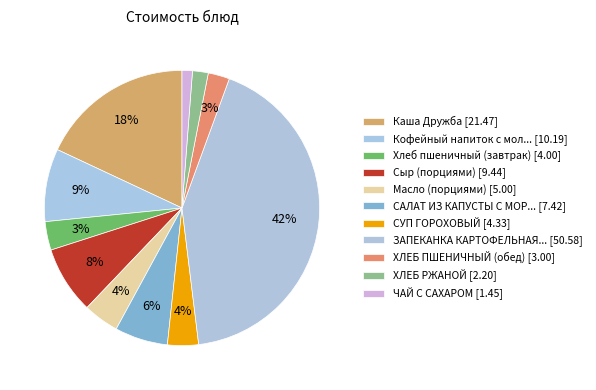

Count the number of slices in the pie.

11